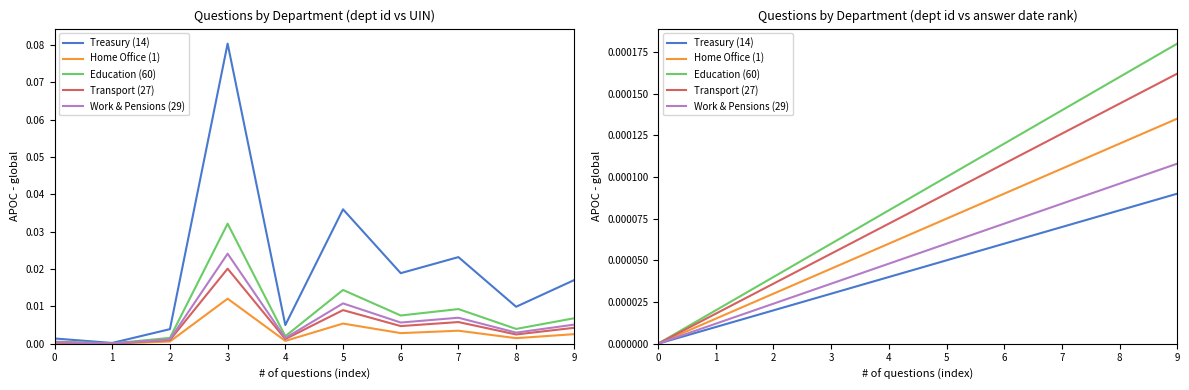

Is this an area chart (filled region under the line)?

No